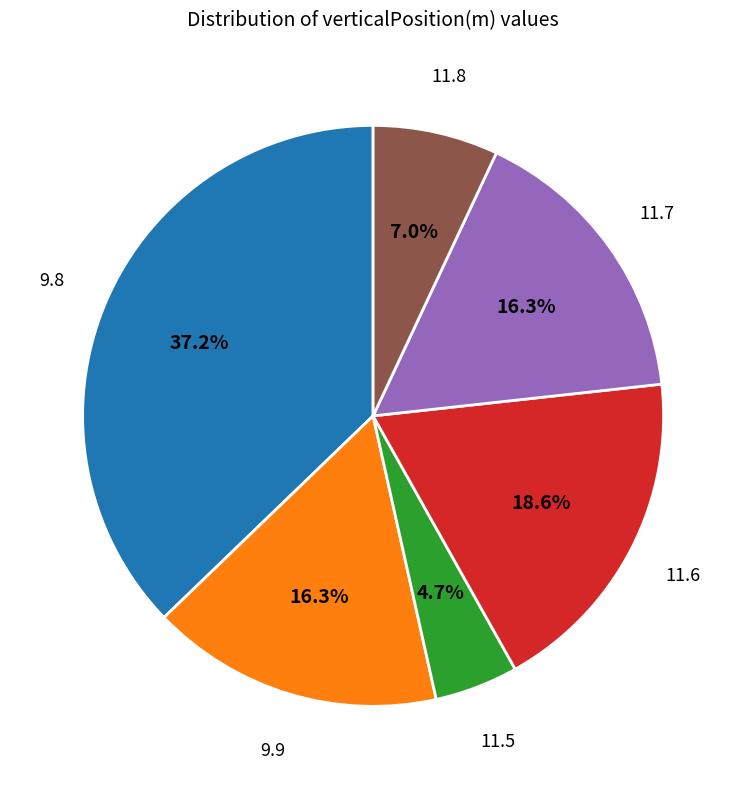

Is there a majority slice in this chart?

No